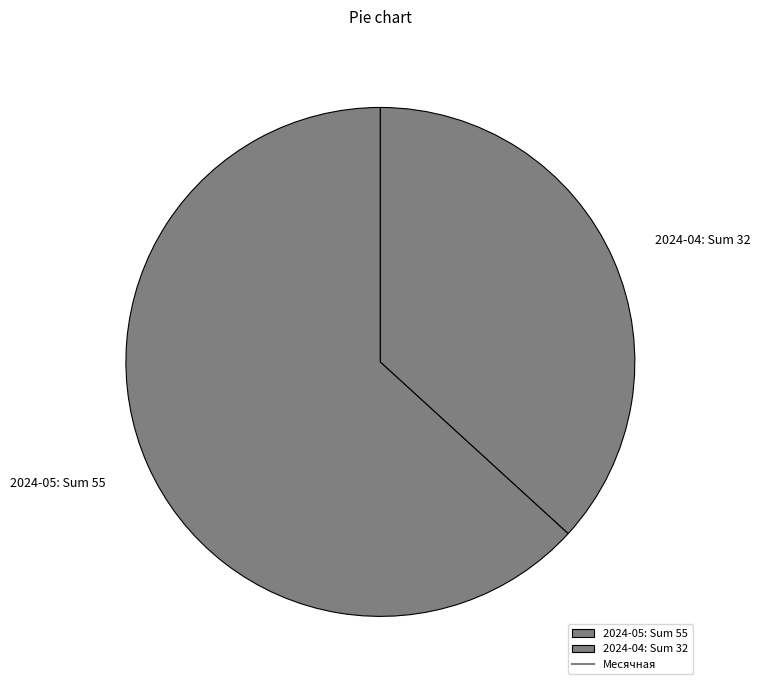

What is the largest slice in the pie chart?

2024-05: Sum 55